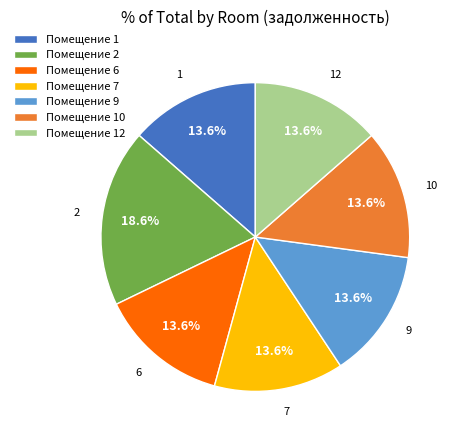

How many segments does this pie chart have?

7